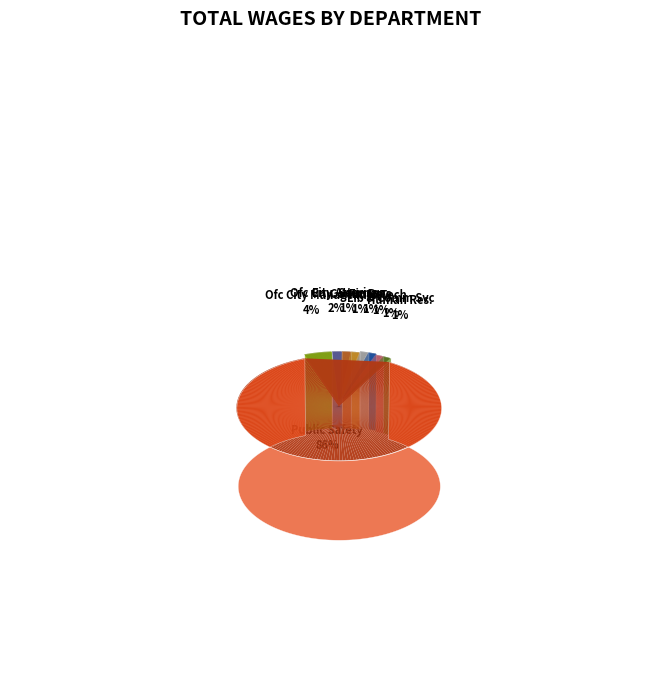

What percentage is the Office Of City Attorney slice, to the nearest percent?

2%